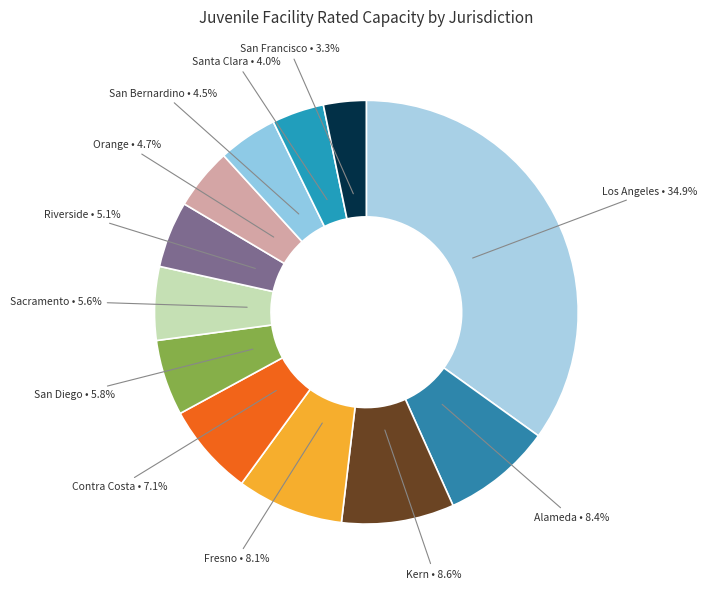

Which category has the biggest portion of the pie?

Los Angeles